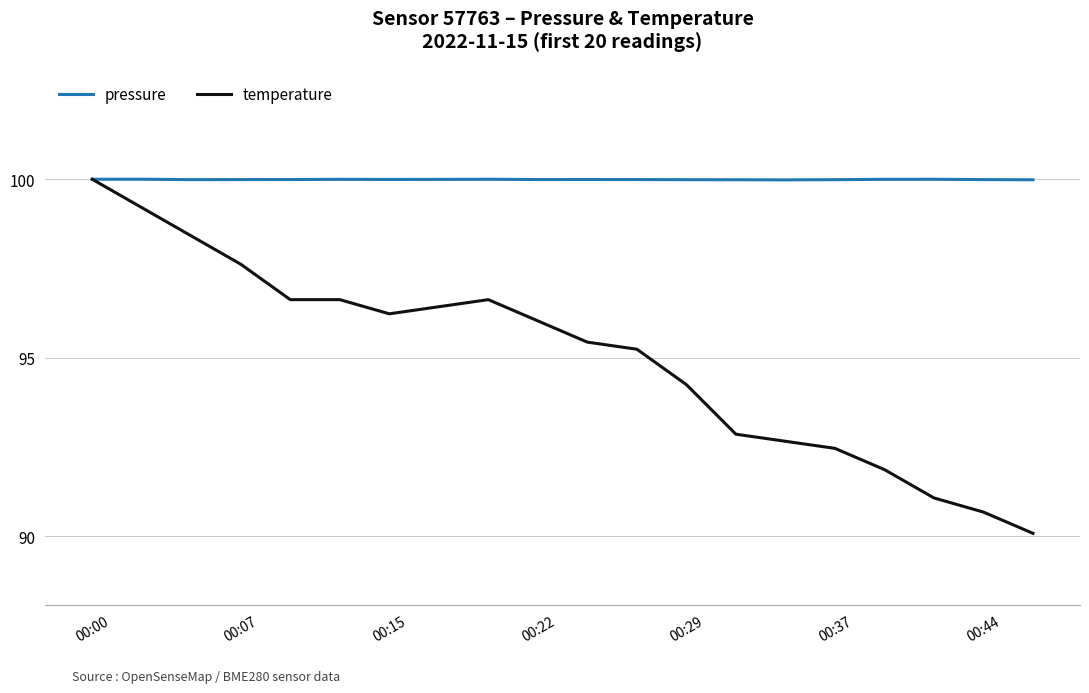

Which series has the largest total across all categories?

pressure